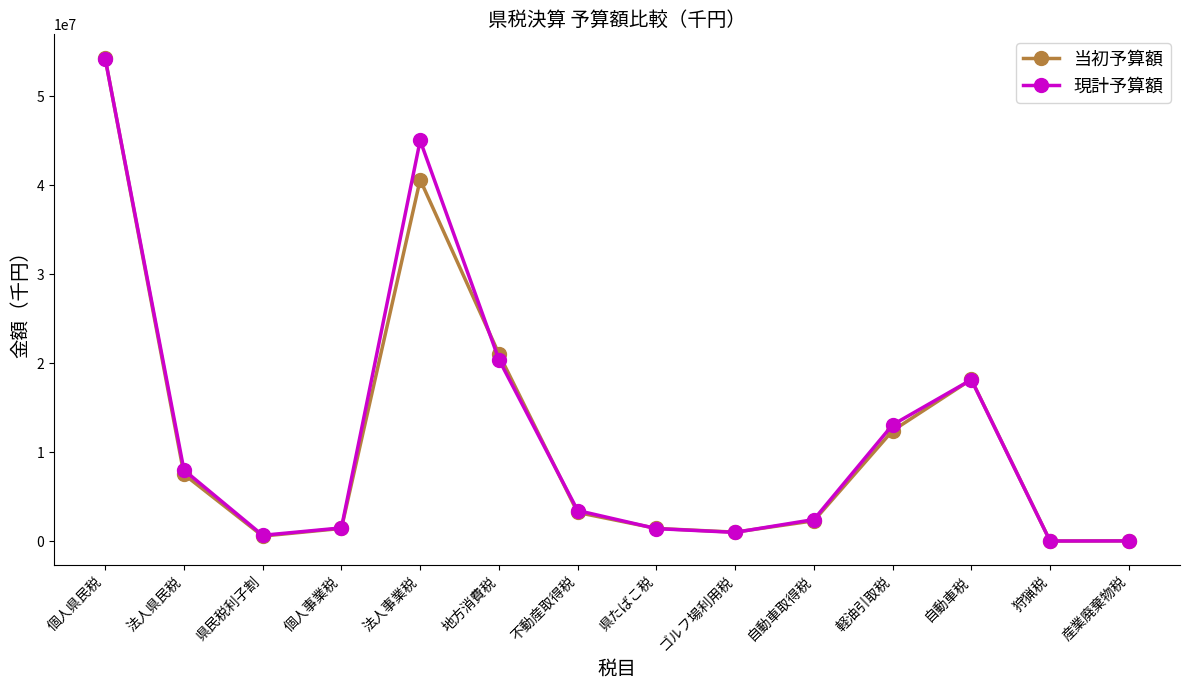

At which category is the sum across all series the highest?

個人県民税